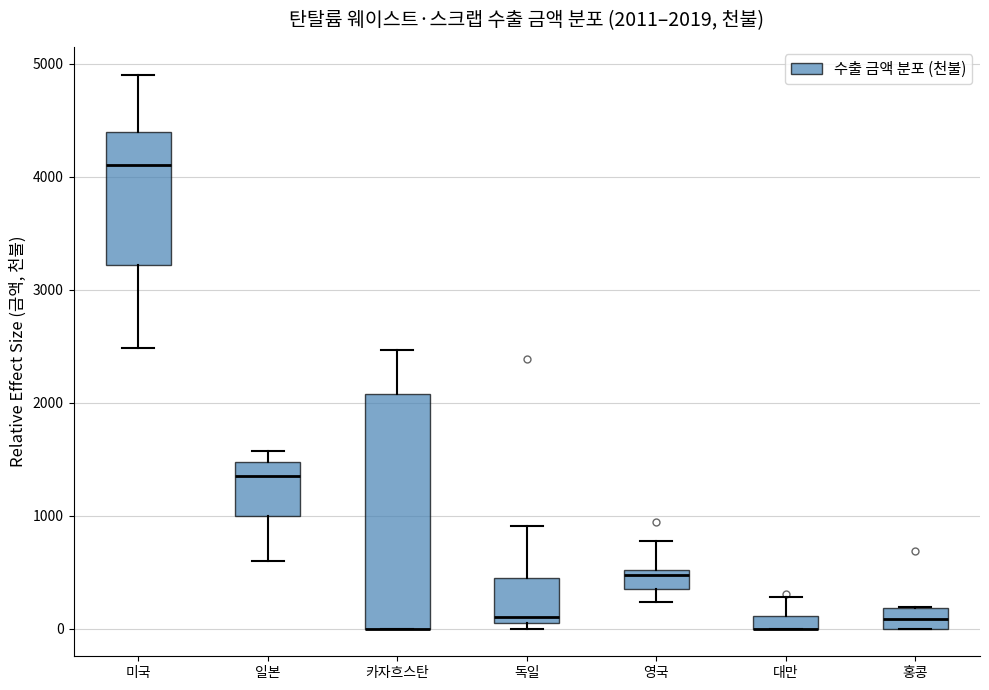

Which box is the tallest, from its lower edge to its upper edge?

카자흐스탄